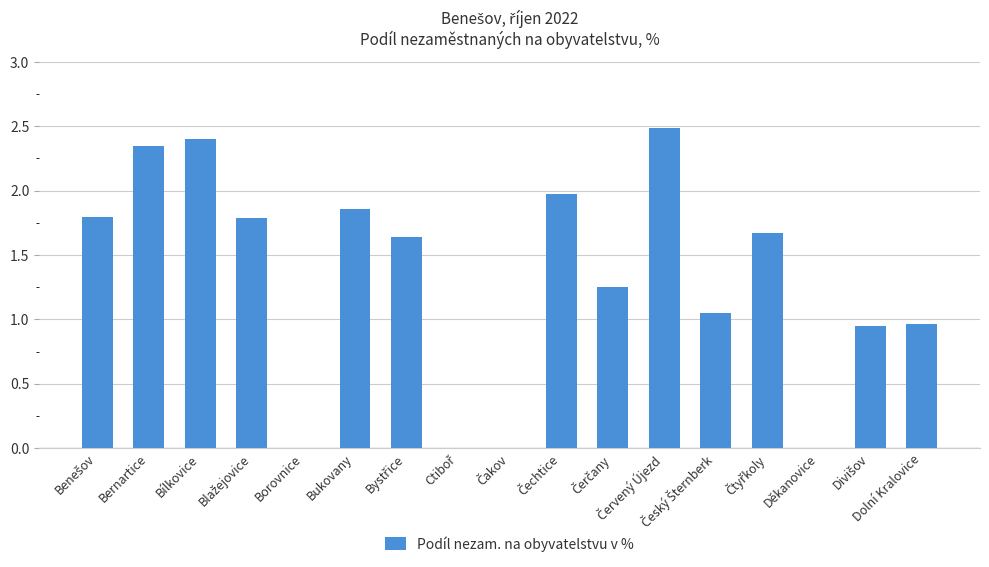

The value at Dolní Kralovice is 0.6. True or false?

False